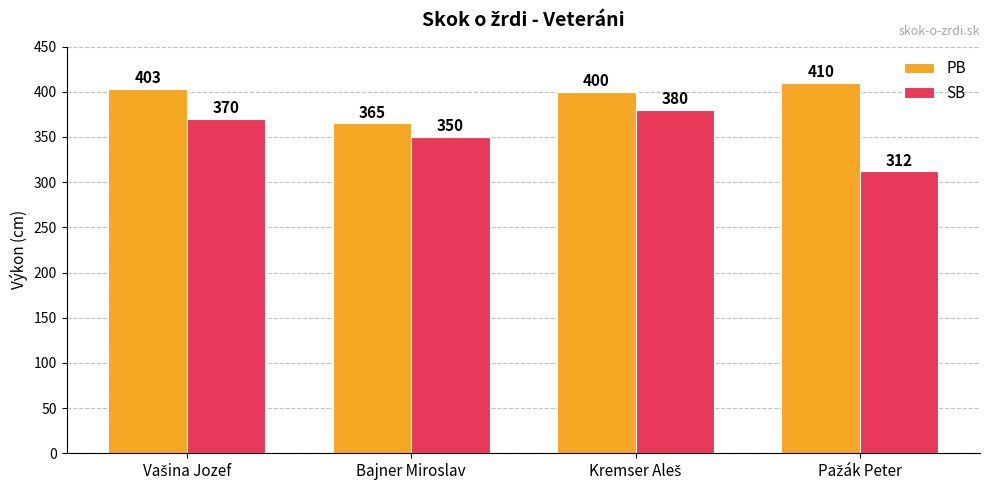

Which series has the widest spread of values?

SB